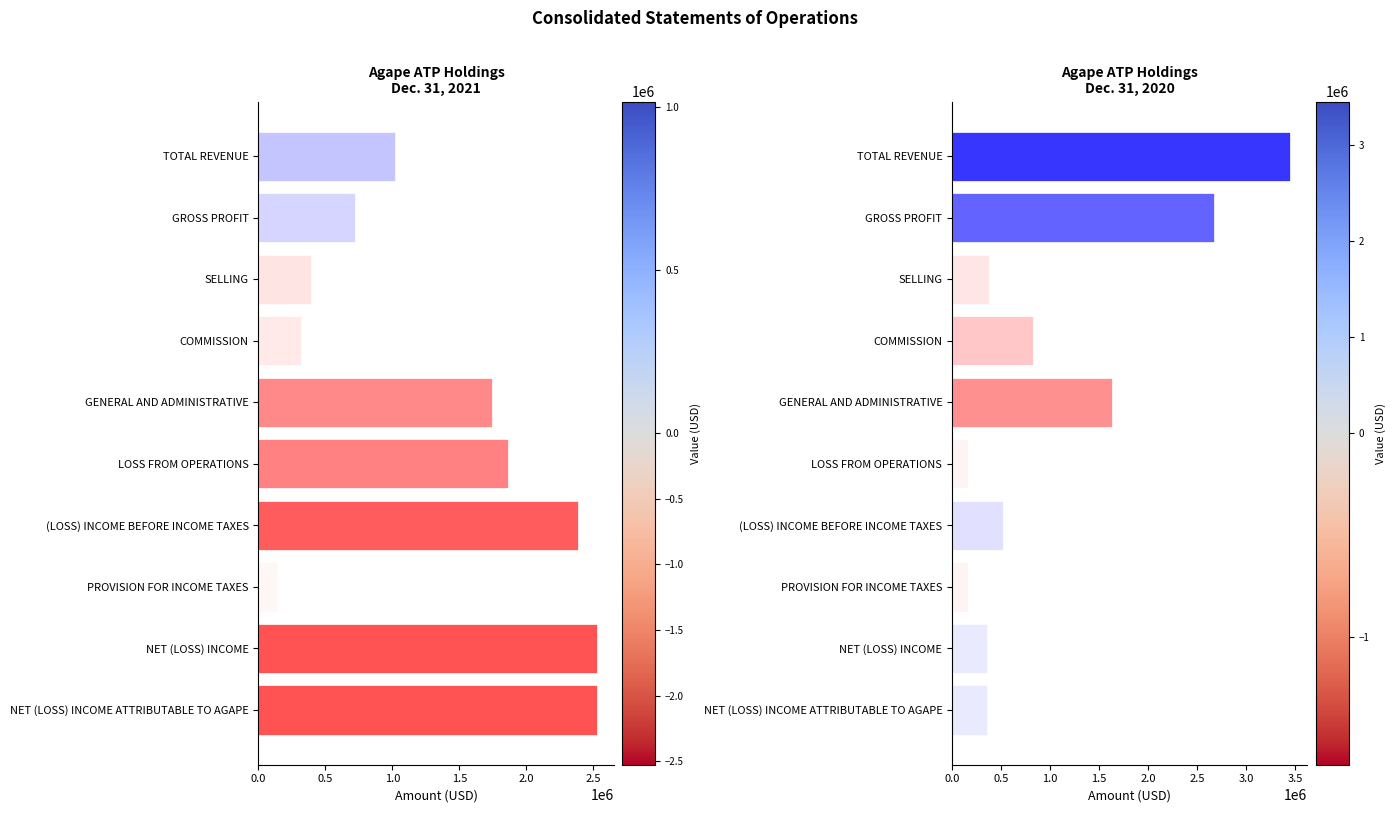

Which series has the largest total across all categories?

Dec. 31, 2021